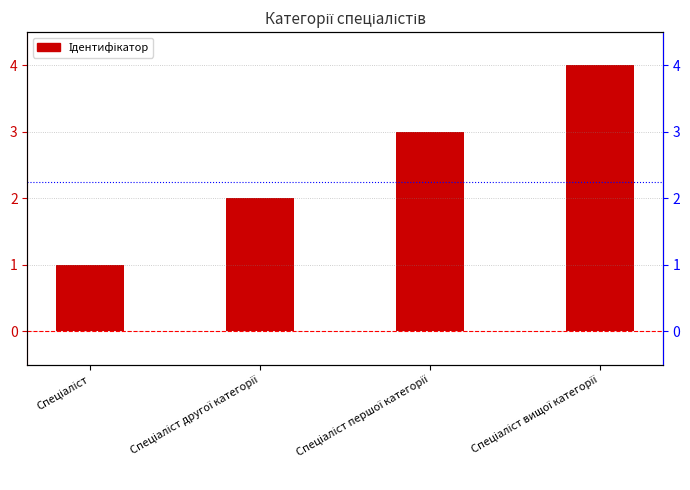

Which has a higher value, Спеціаліст першої категорії or Спеціаліст другої категорії?

Спеціаліст першої категорії